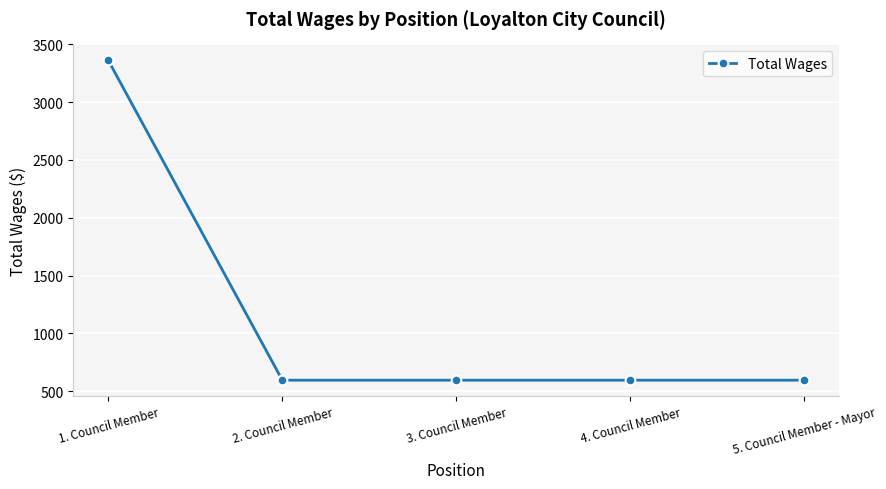

The value at 3. Council Member is 594. True or false?

True